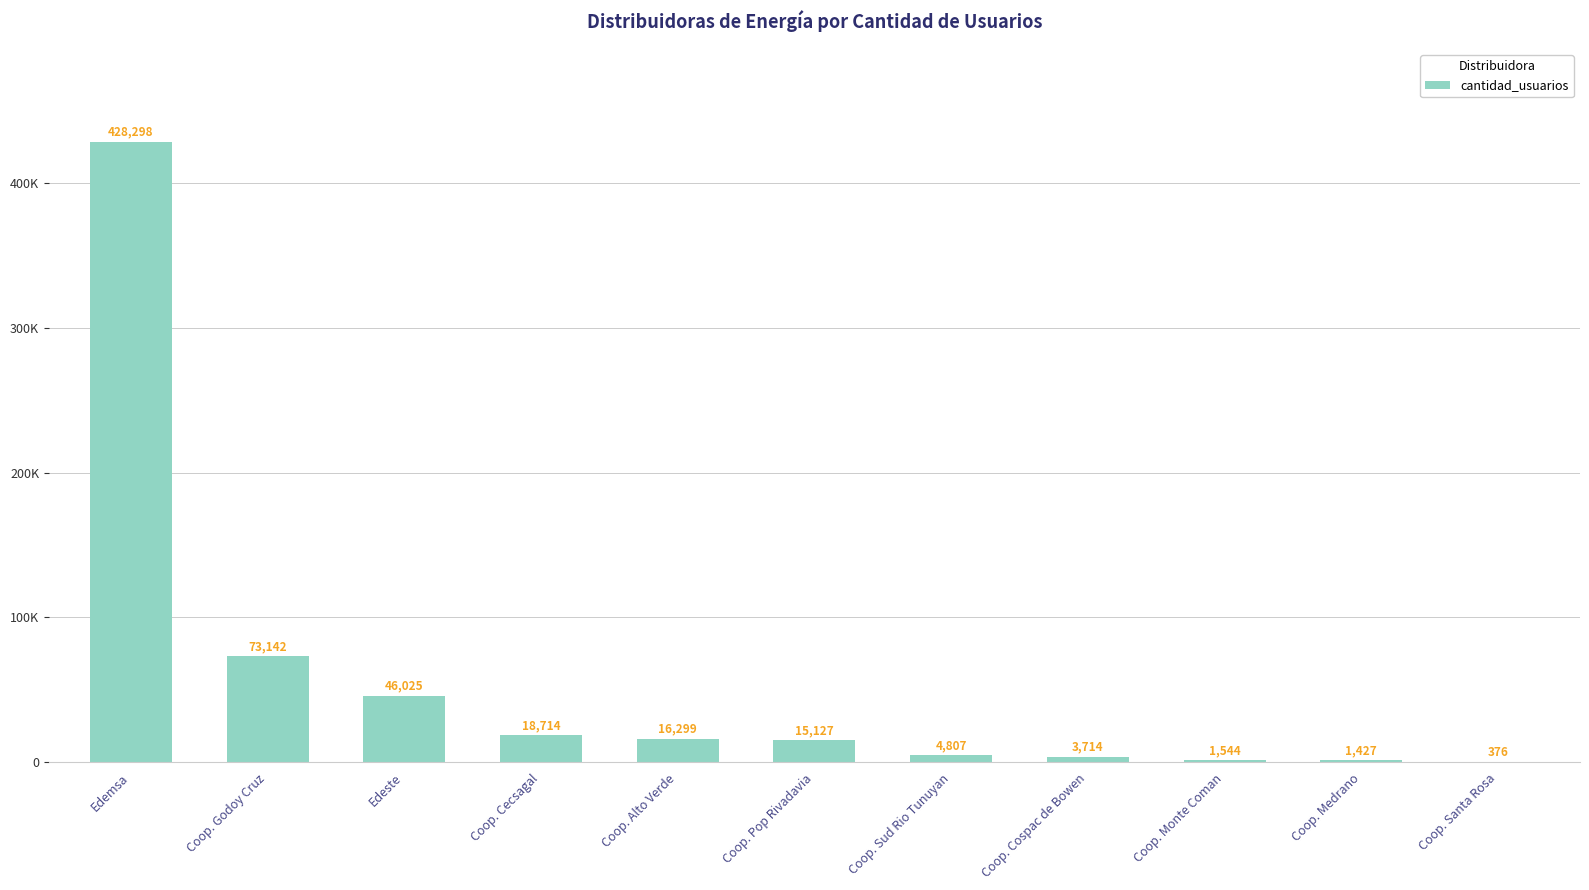

How many bars are there in total?

11